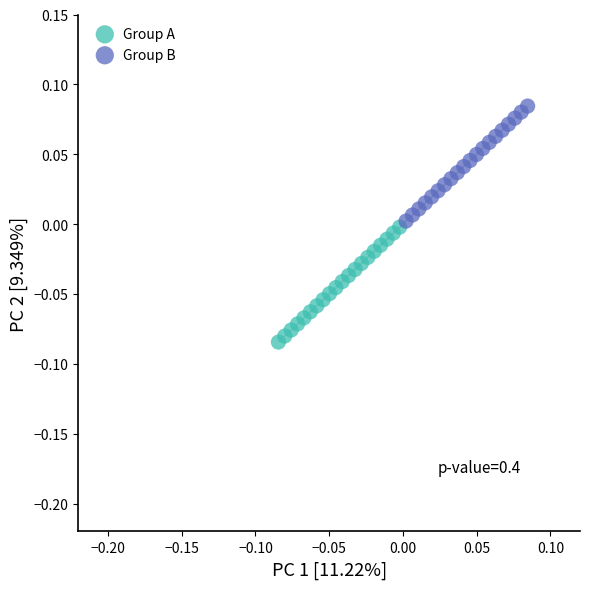

Which series contains the lowest Y value?

Group A